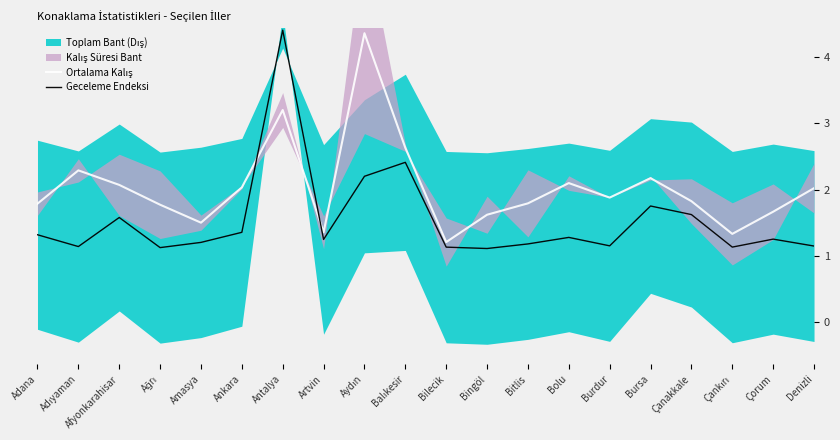

How many data points does each series have?

20